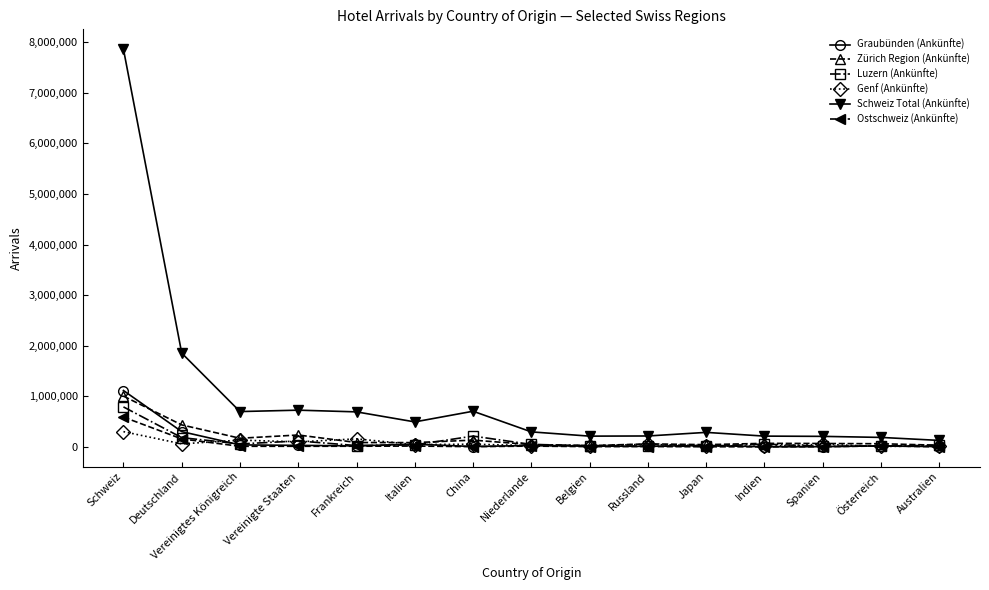

Is it true that Graubünden (Ankünfte) equals 29129 at Japan?

True